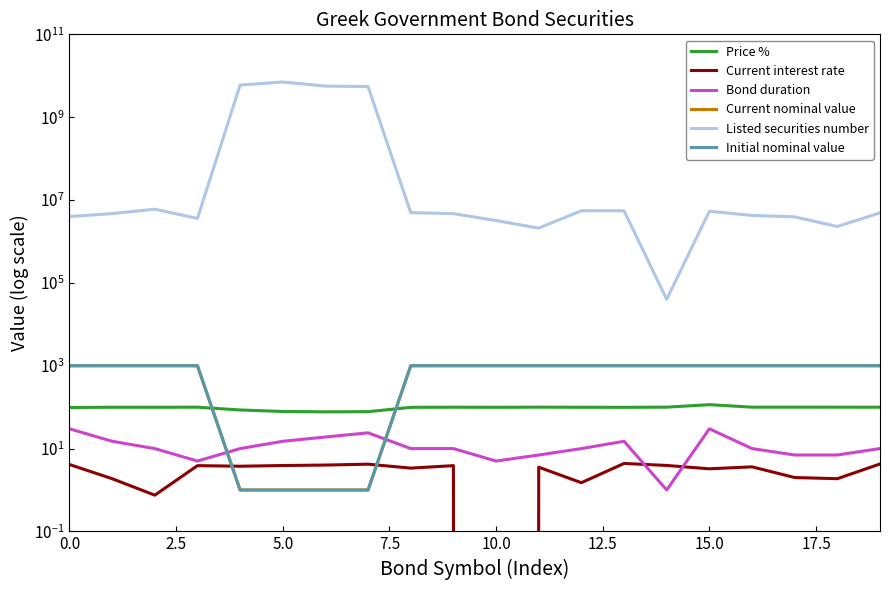

Count the number of categories in the chart.

20